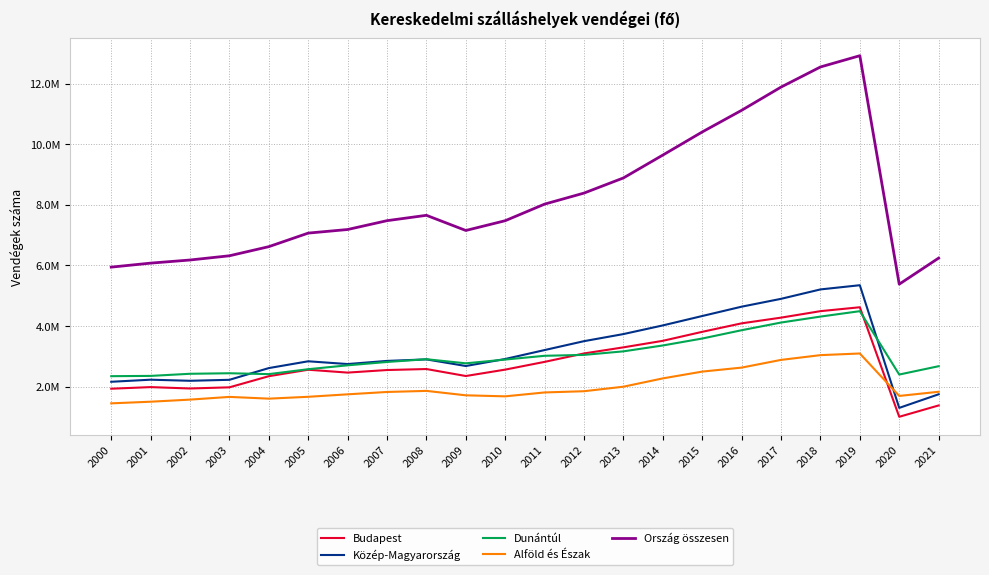

What is the value of the Budapest point at the 16th from the left?

3804918